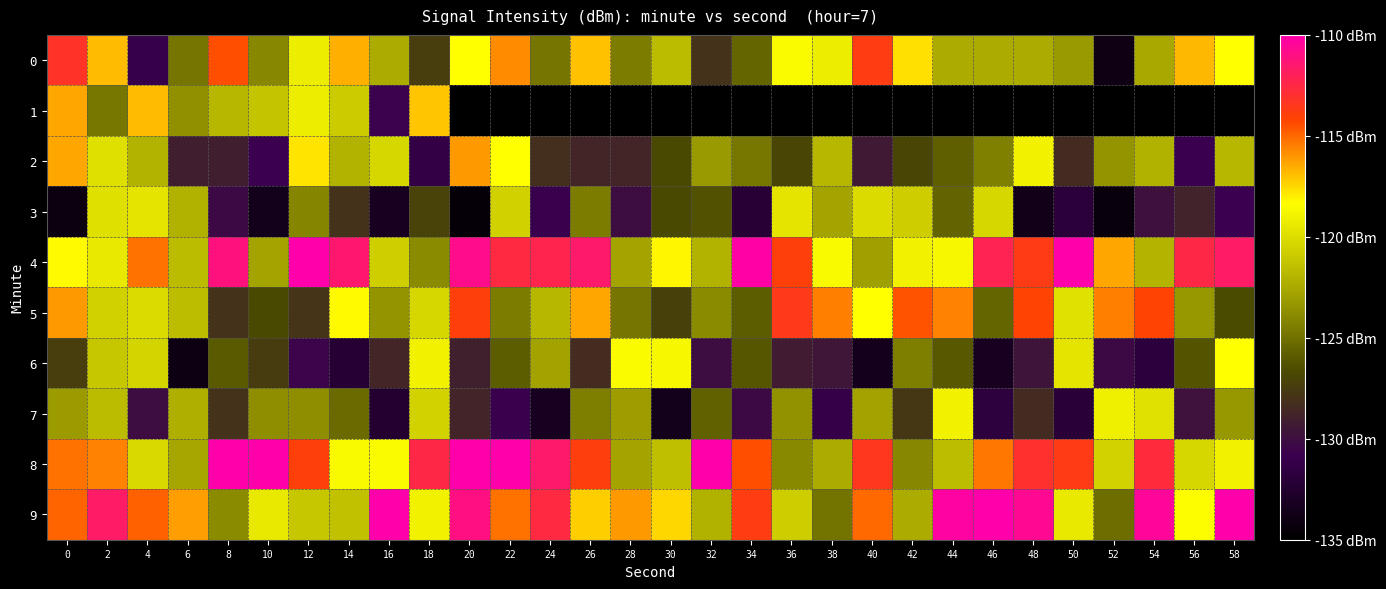

Is the value of 2 at 26 greater than the value of 1 at 48?

No